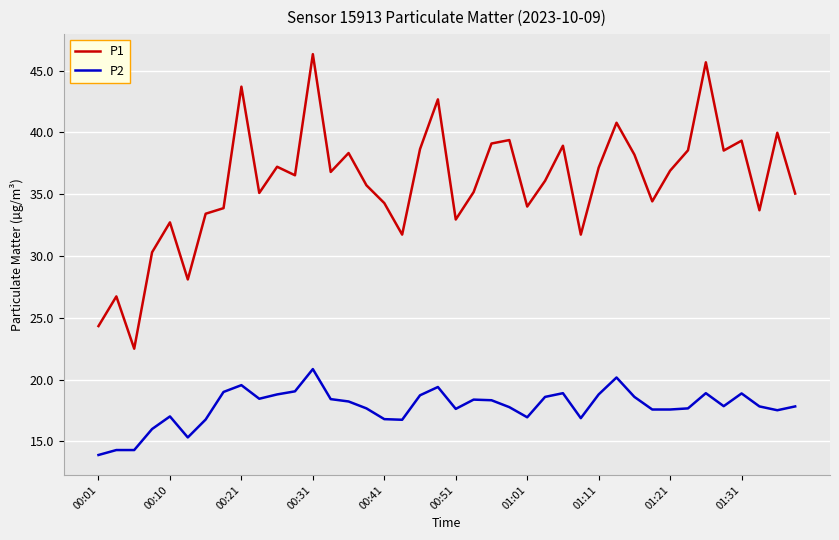

Which series has the widest spread of values?

P1